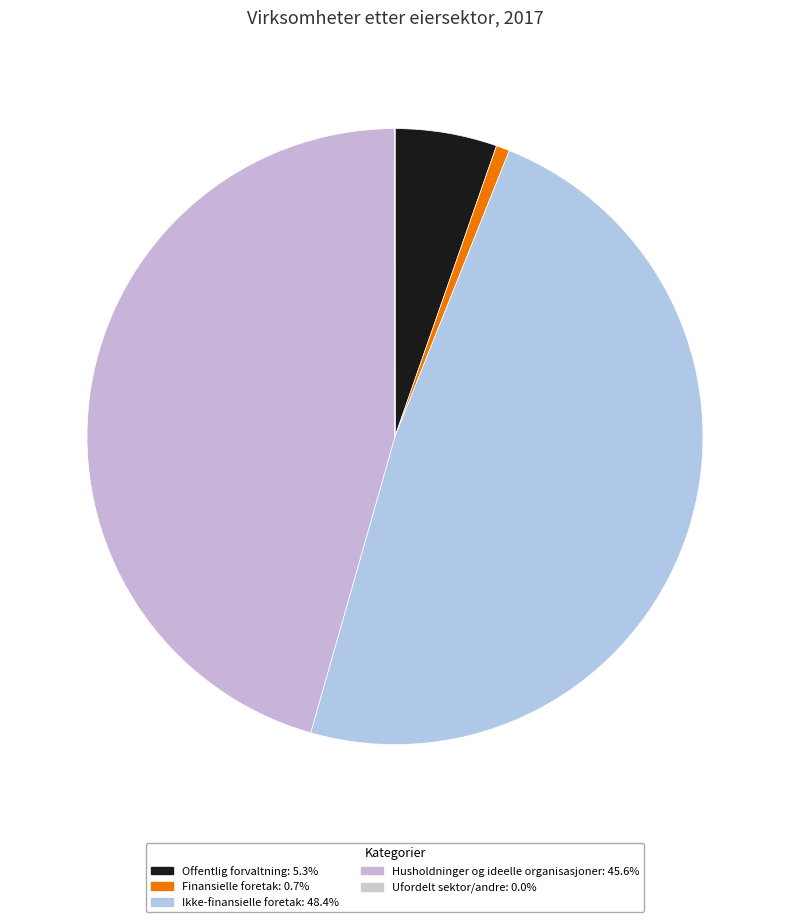

Rank the categories by value from lowest to highest.

Ufordelt sektor/andre, Finansielle foretak, Offentlig forvaltning, Husholdninger og ideelle organisasjoner, Ikke-finansielle foretak